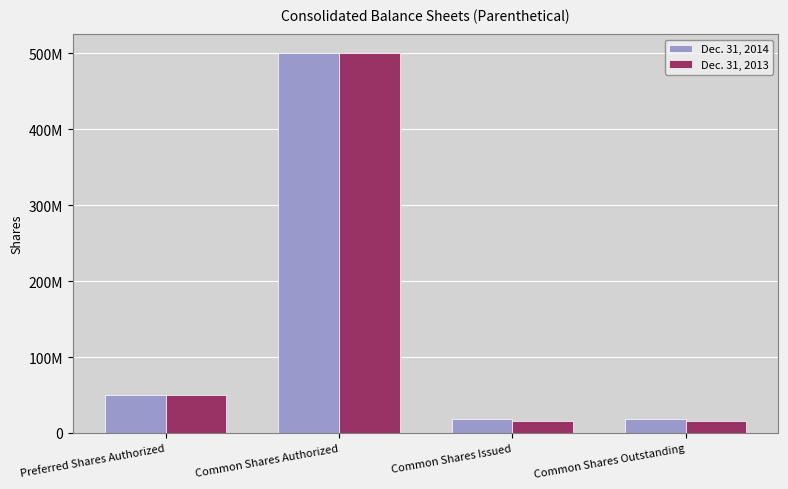

What is the minimum value shown in the chart?

15057243